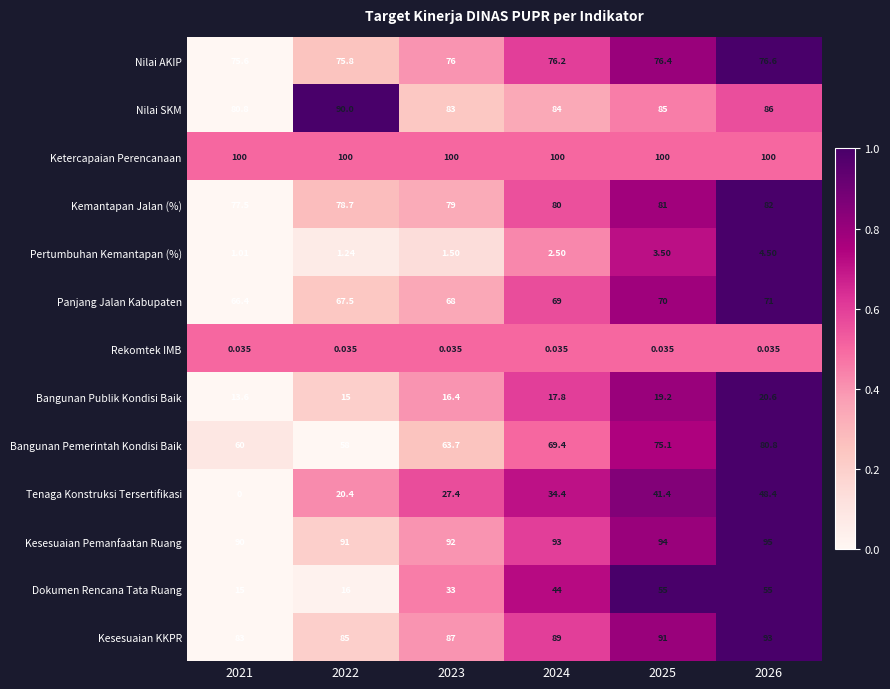

What is the total value across all series at 2025?

791.6